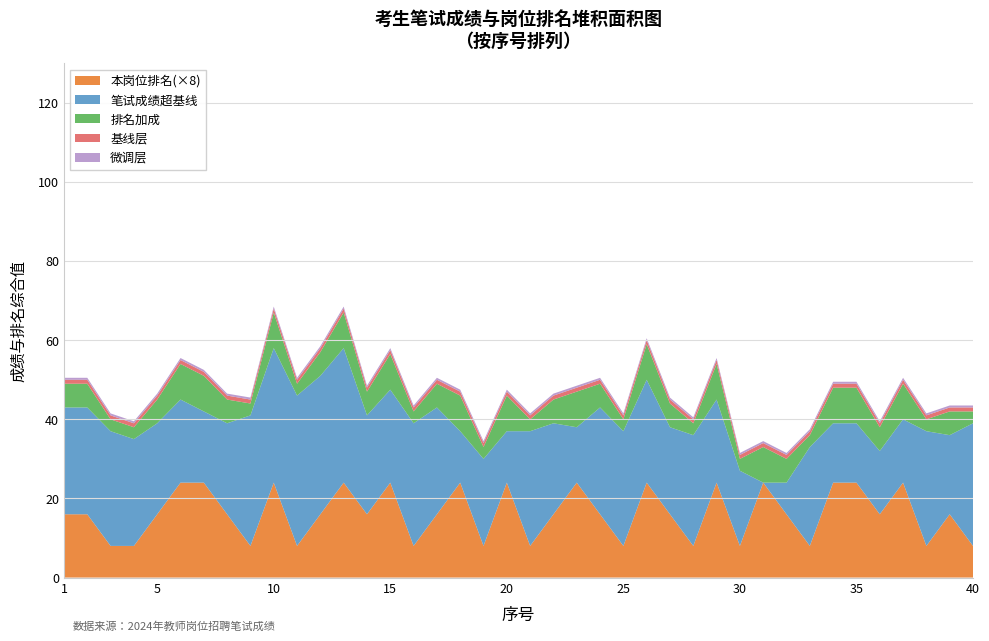

What is the highest value of the 本岗位排名(×8) series?

24.0